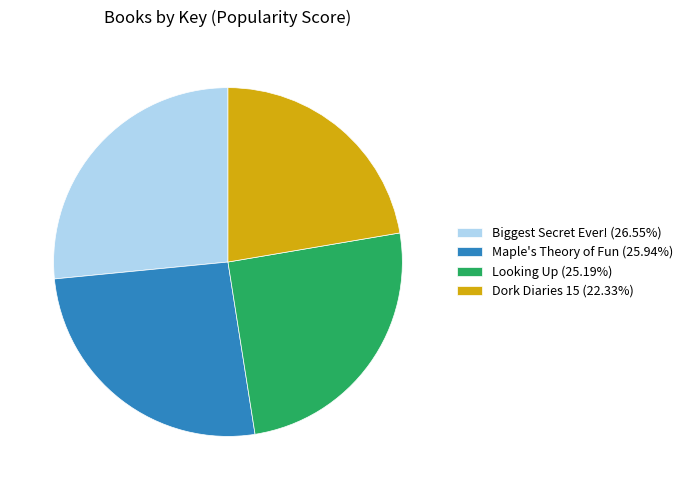

The Dork Diaries 15 slice represents 36% of the pie. True or false?

False